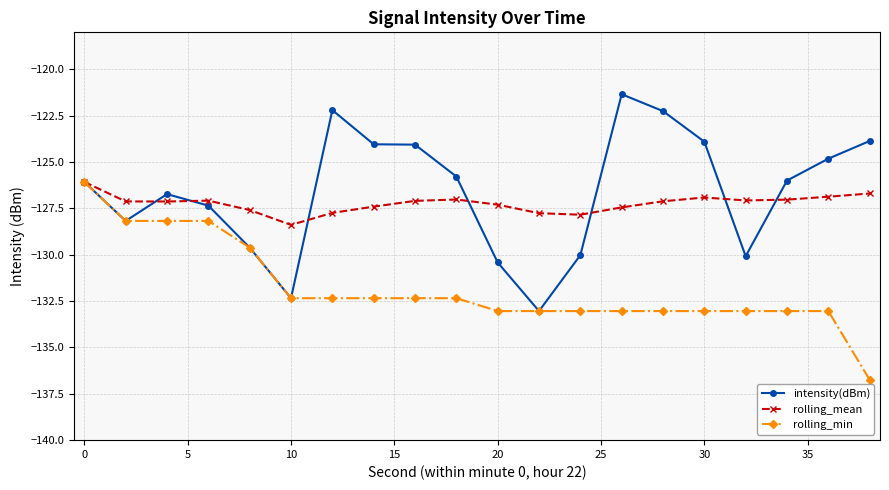

What is the value of the rolling_min point at the 8th from the left?

-132.3